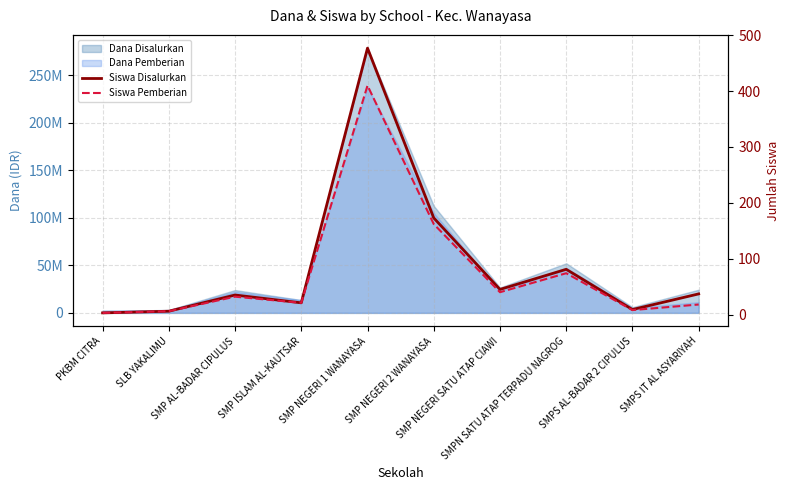

True or false: Siswa Pemberian and Siswa Disalurkan intersect in this chart.

False